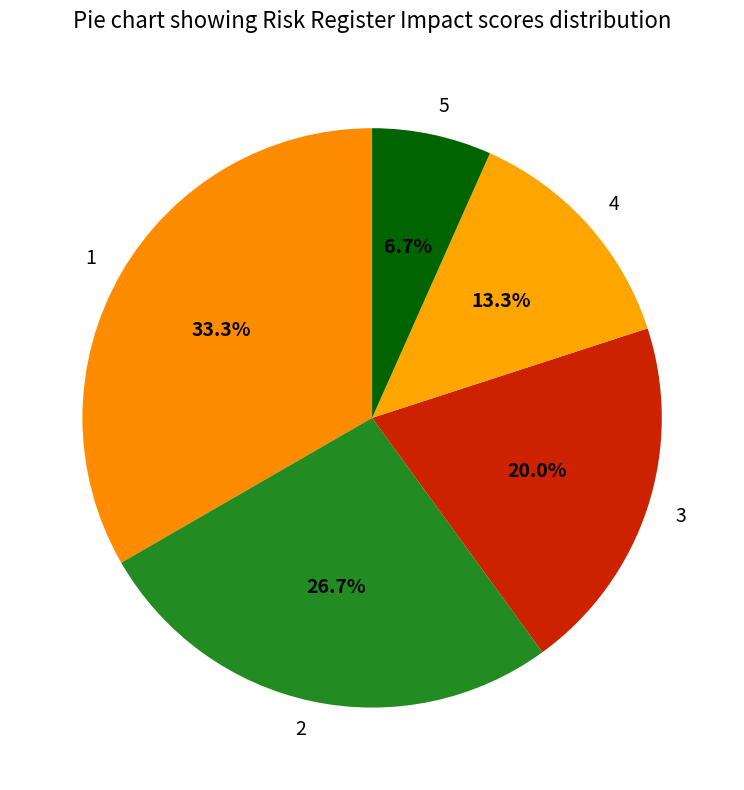

How many segments does this pie chart have?

5